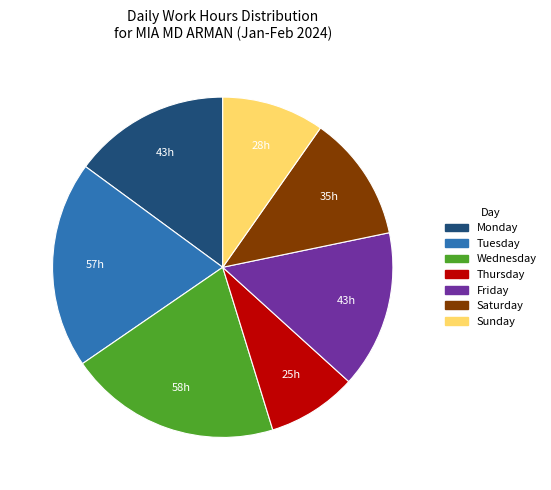

Is there a majority slice in this chart?

No